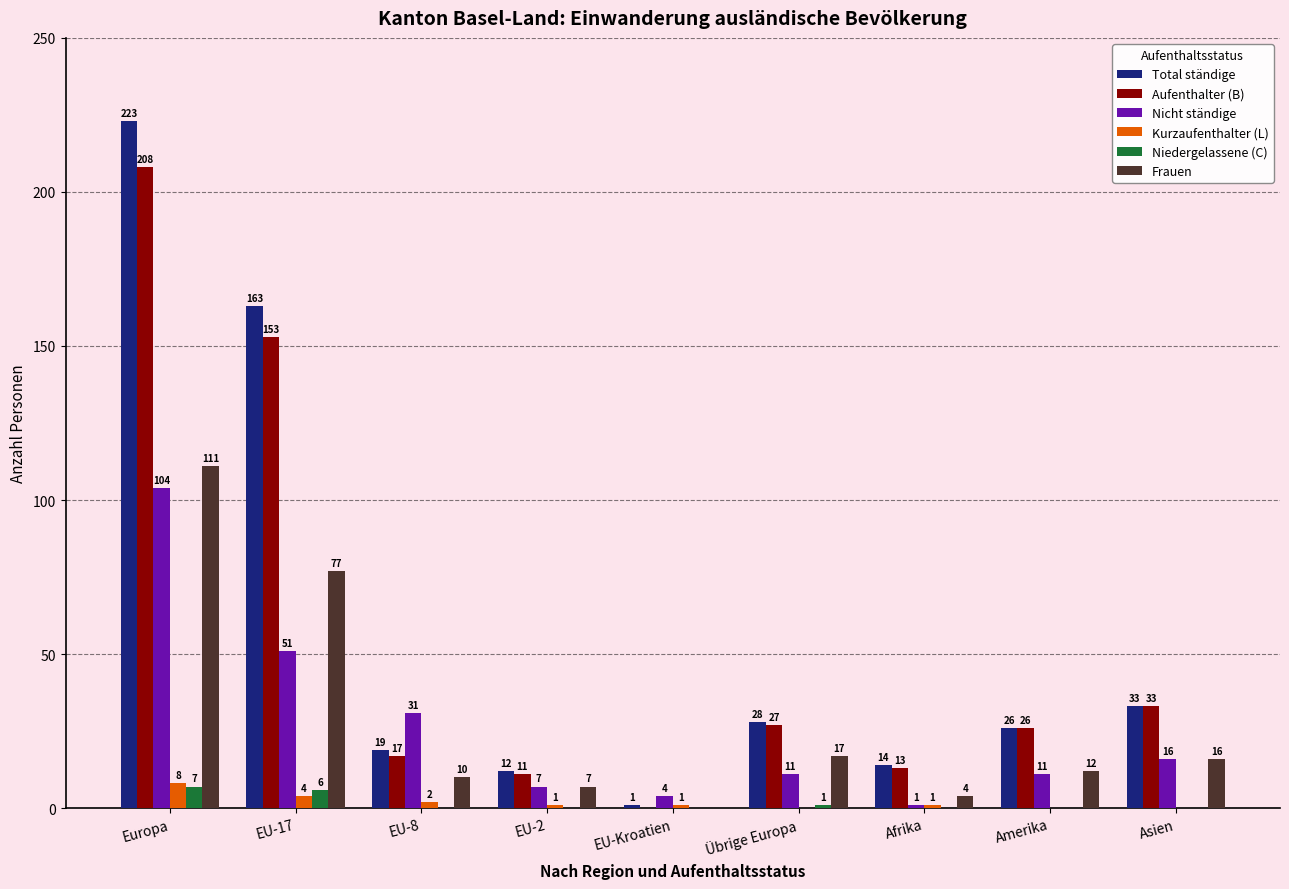

At which label does Kurzaufenthalter (L) first exceed 1?

Europa